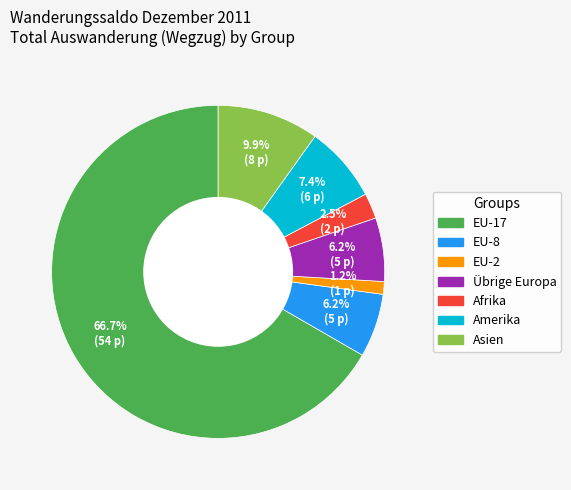

Which has a higher value, Asien or Afrika?

Asien